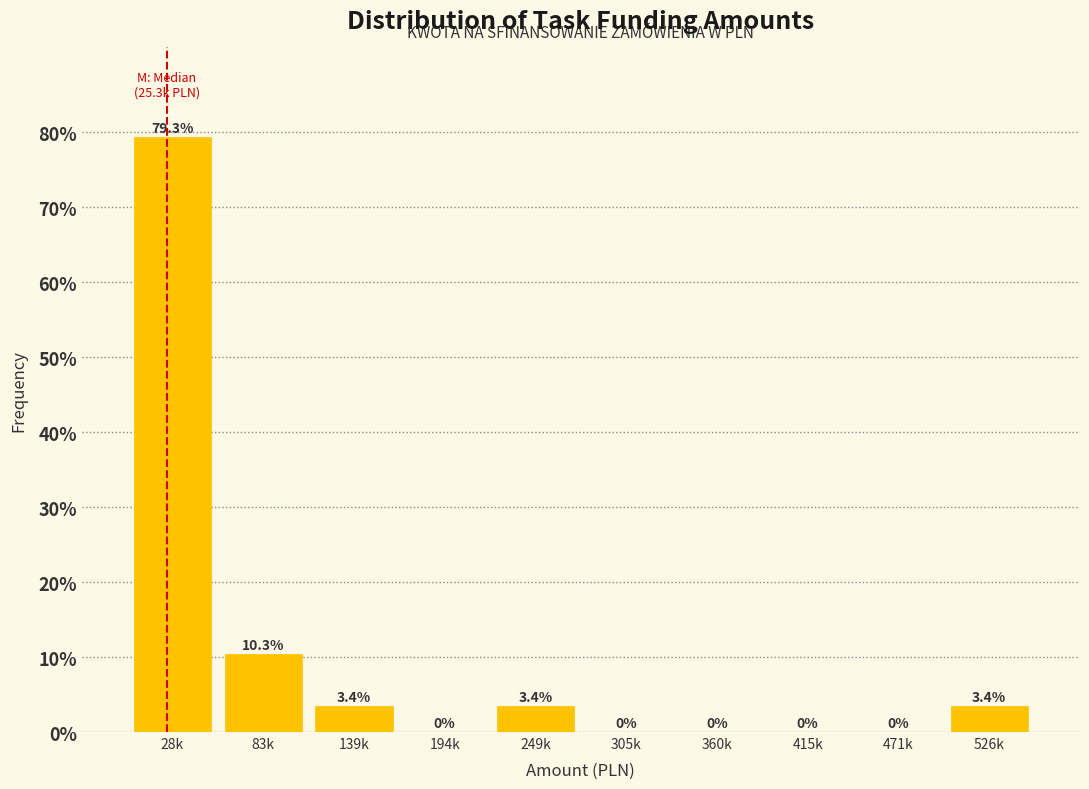

Reading left to right, transcribe all the data shown in this chart.

28k=79.3	83k=10.3	139k=3.4	194k=0.0	249k=3.4	305k=0.0	360k=0.0	415k=0.0	471k=0.0	526k=3.4